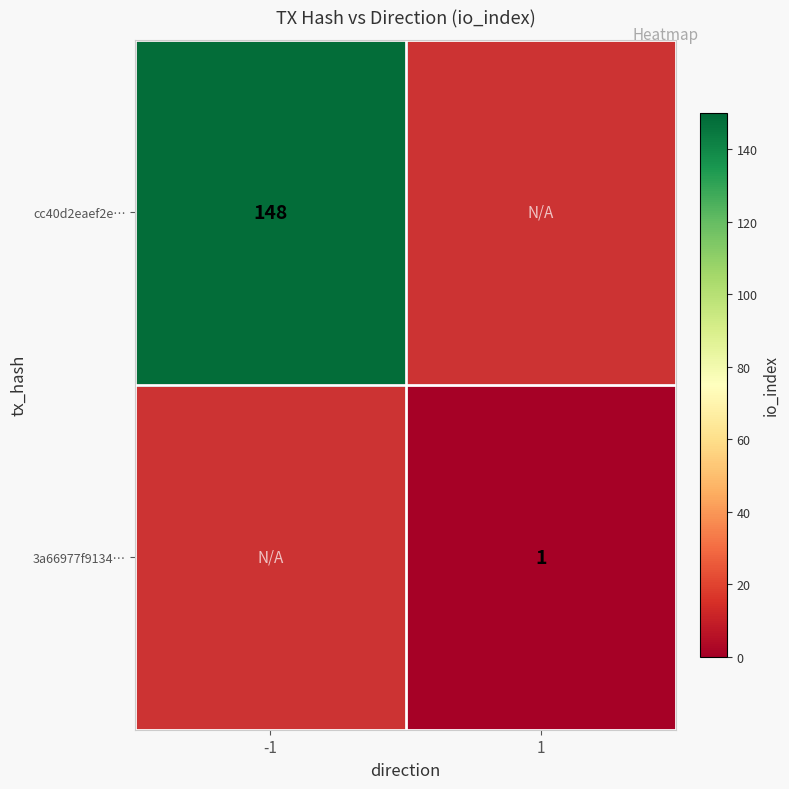

The cc40d2eaef2e… series shows 148 at -1. True or false?

True